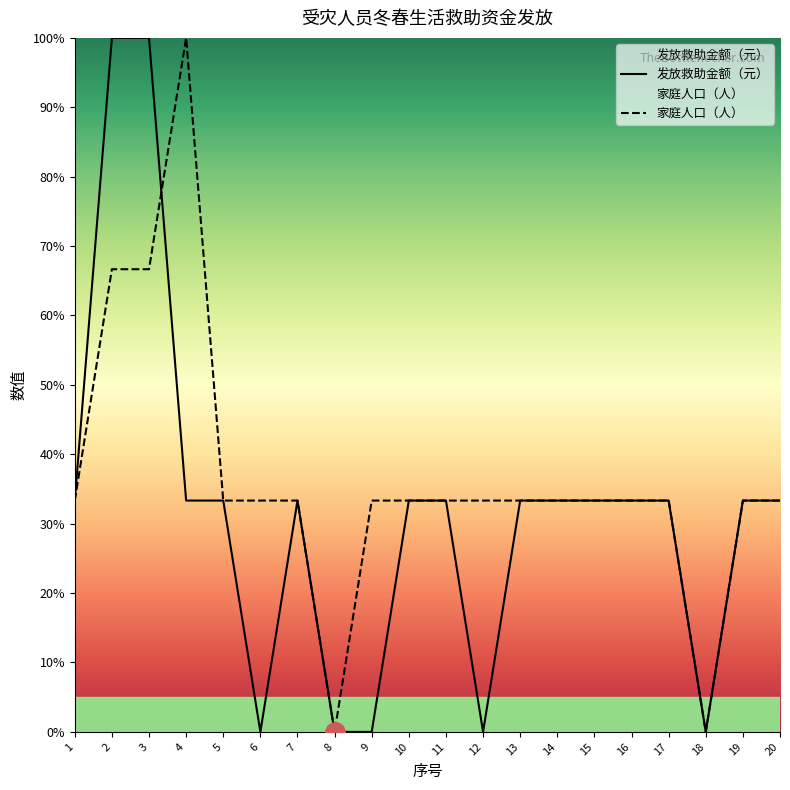

After their last crossing, which series has the higher values: 家庭人口（人） or 发放救助金额（元）?

家庭人口（人）